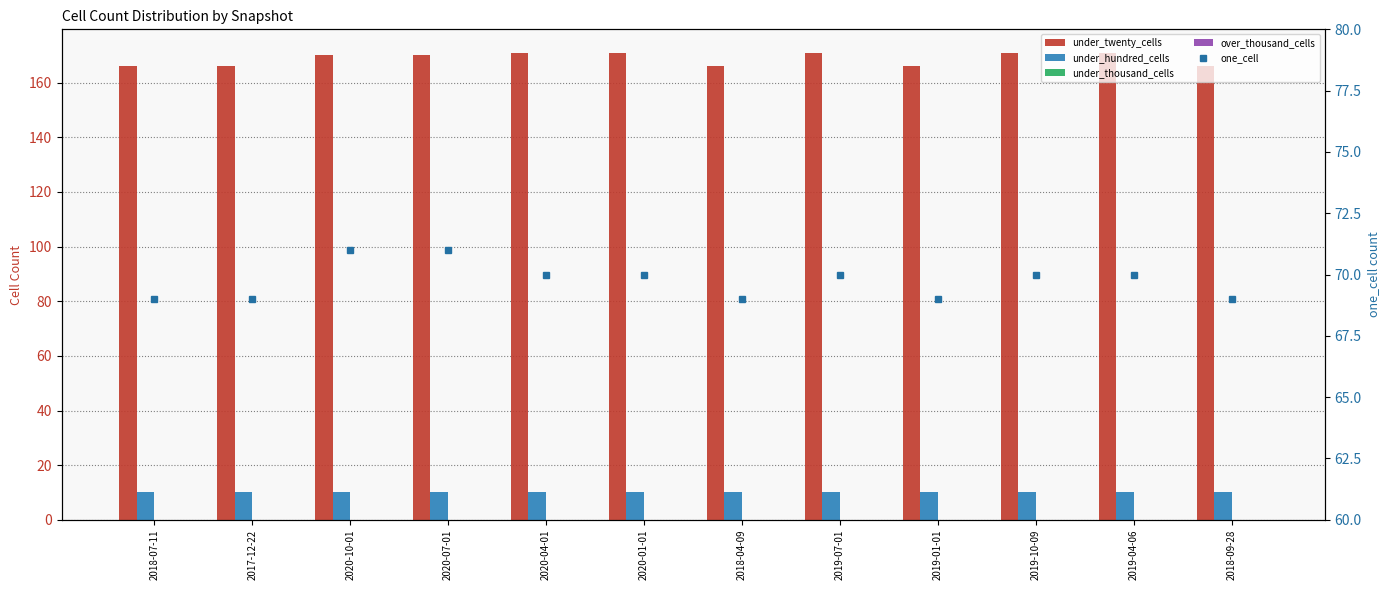

Reading left to right, extract all data points from this chart.

under_twenty_cells: 166	166	170	170	171	171	166	171	166	171	171	166
under_hundred_cells: 10	10	10	10	10	10	10	10	10	10	10	10
under_thousand_cells: 0	0	0	0	0	0	0	0	0	0	0	0
over_thousand_cells: 0	0	0	0	0	0	0	0	0	0	0	0
one_cell: 69	69	71	71	70	70	69	70	69	70	70	69